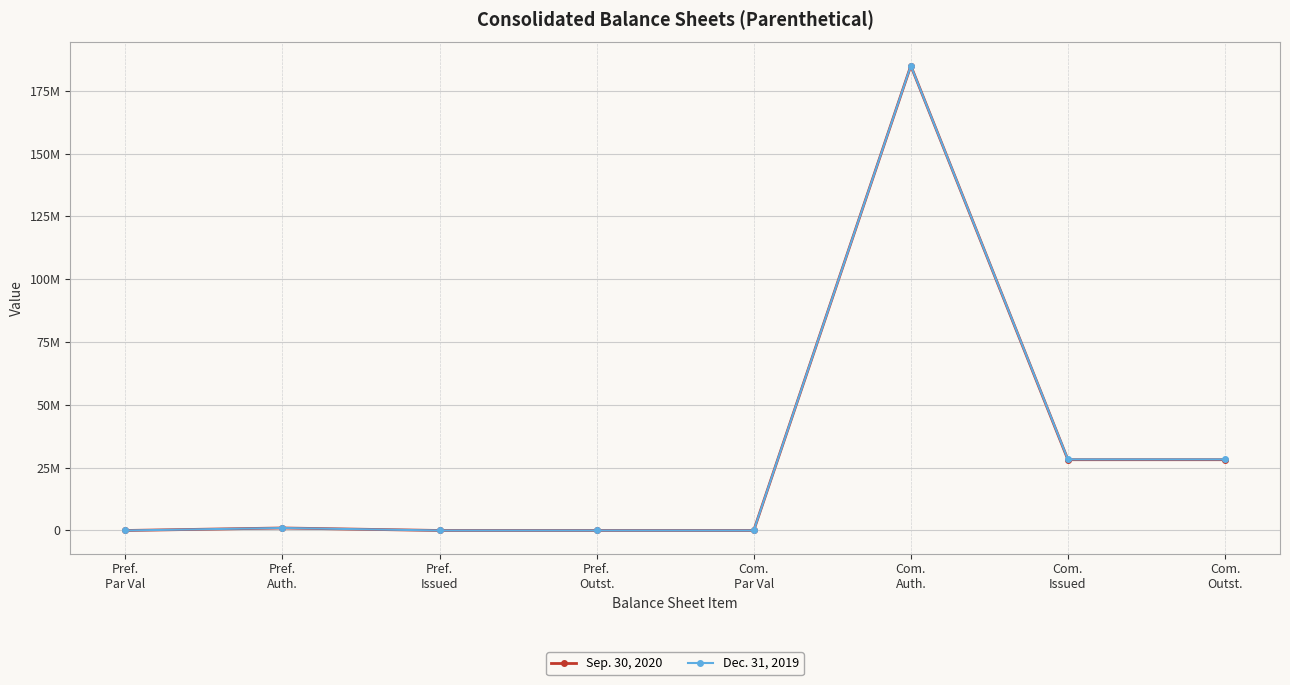

What is the sum of the Dec. 31, 2019 values at Com.
Auth. and Com.
Issued?

213289257